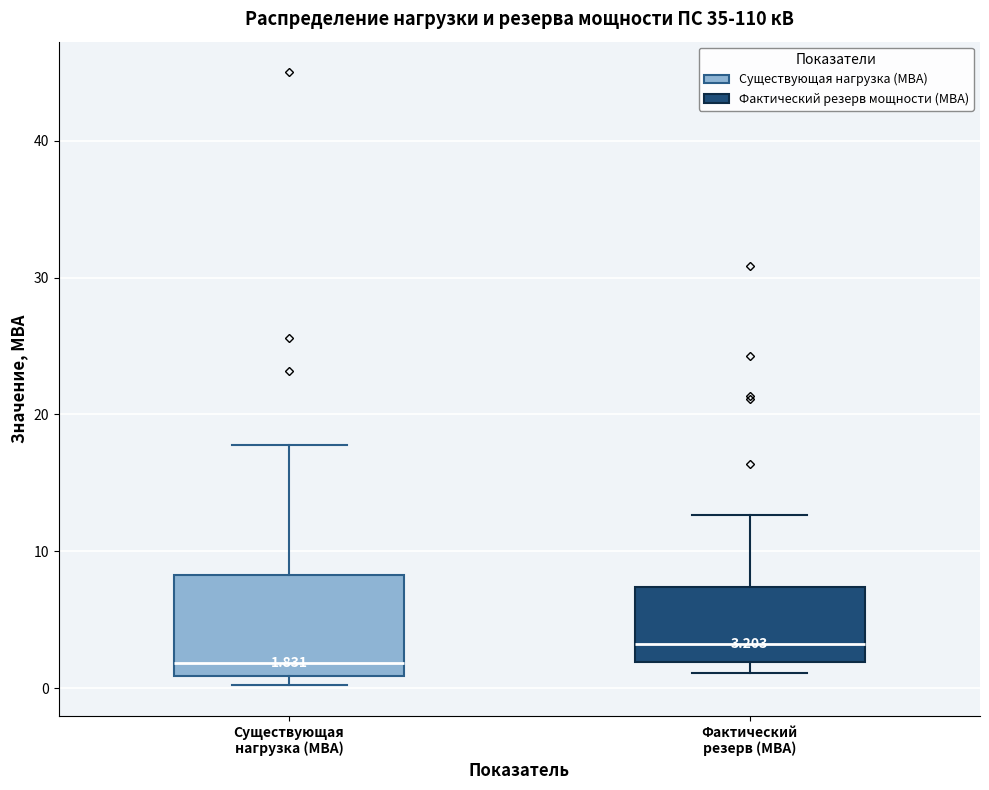

Which box has the highest median line?

Фактический резерв (МВА)